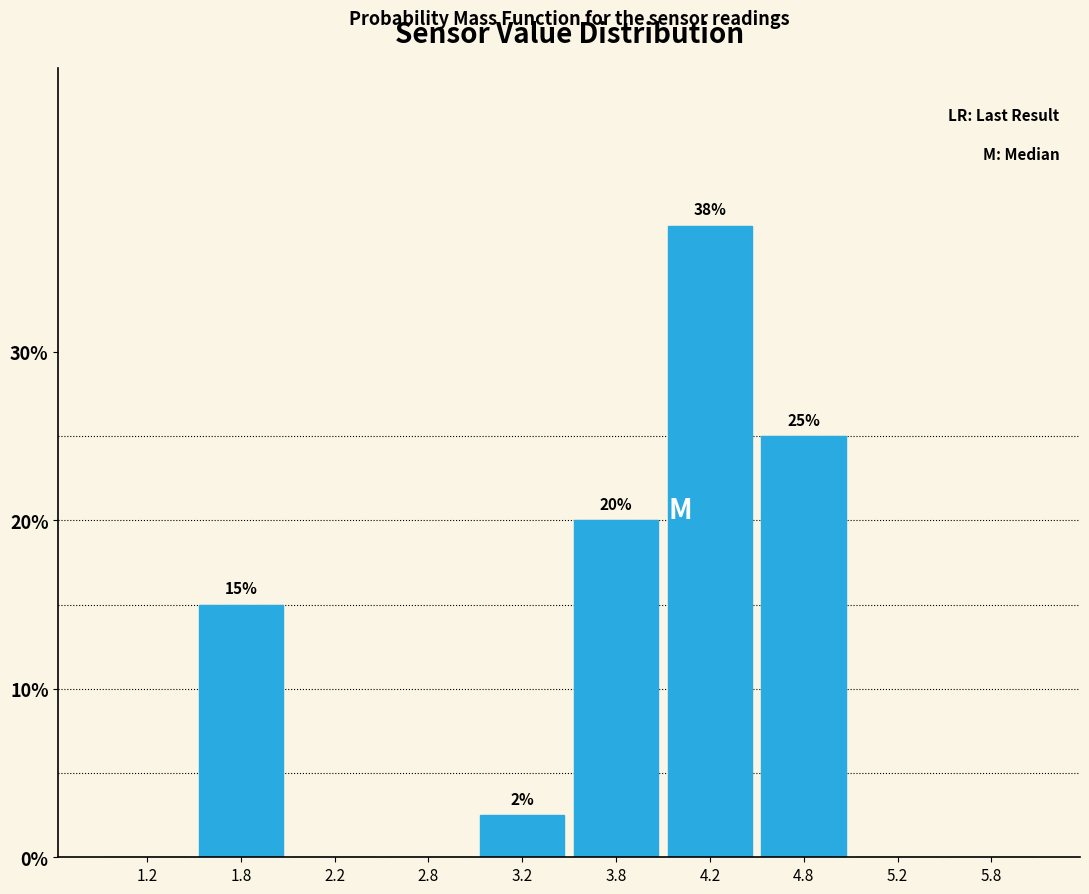

Which range on the x-axis has the tallest bar?

4.0 to 4.5